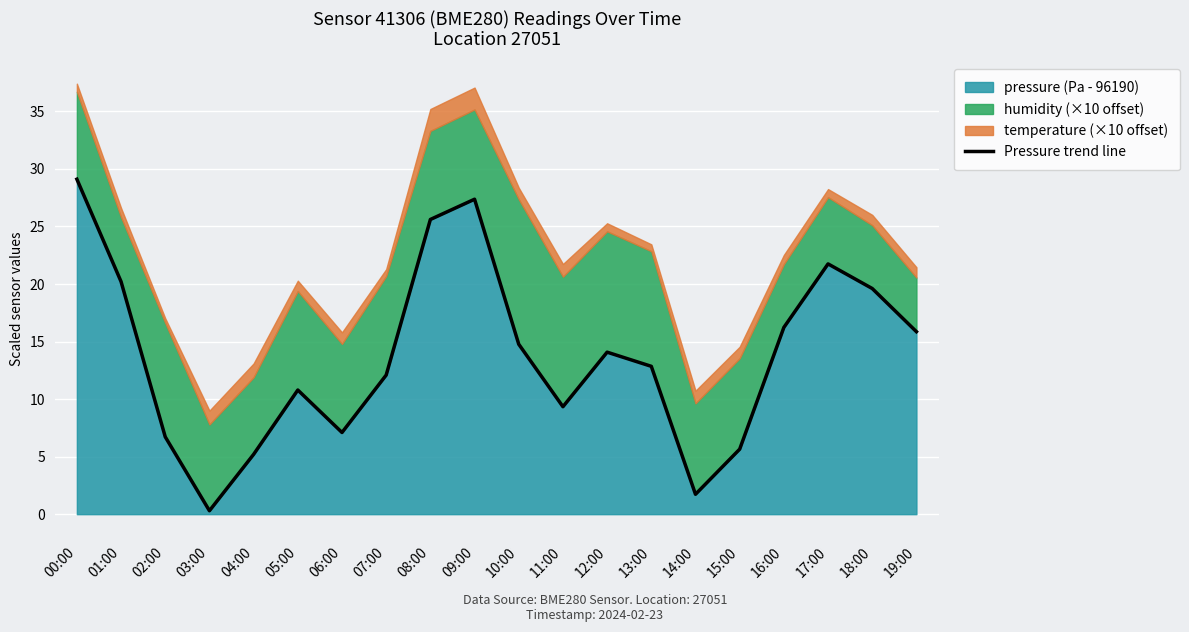

What is the sum of the values at 02:00 and 03:00?

7.0